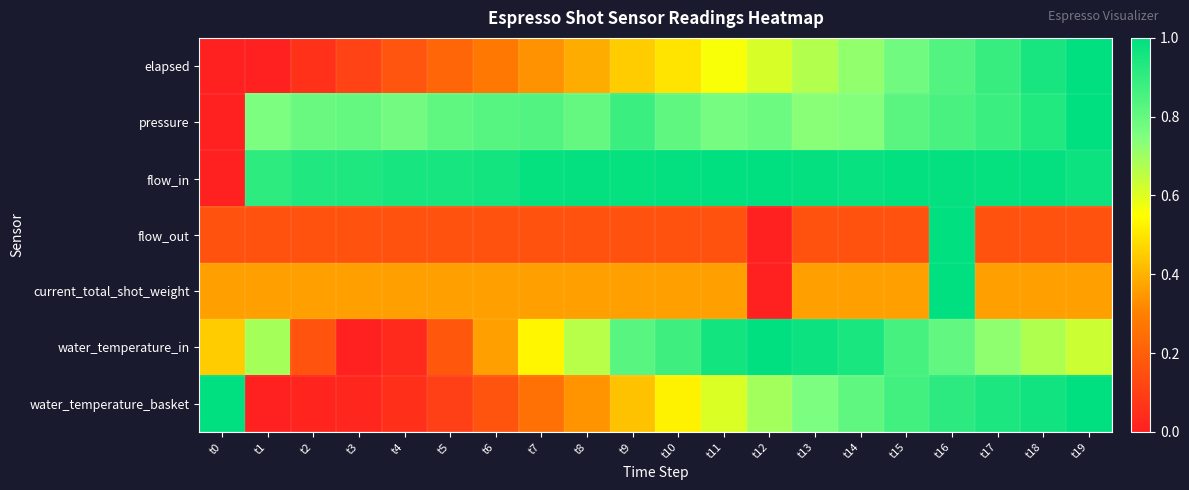

What is the total value across all series at t4?

2.5